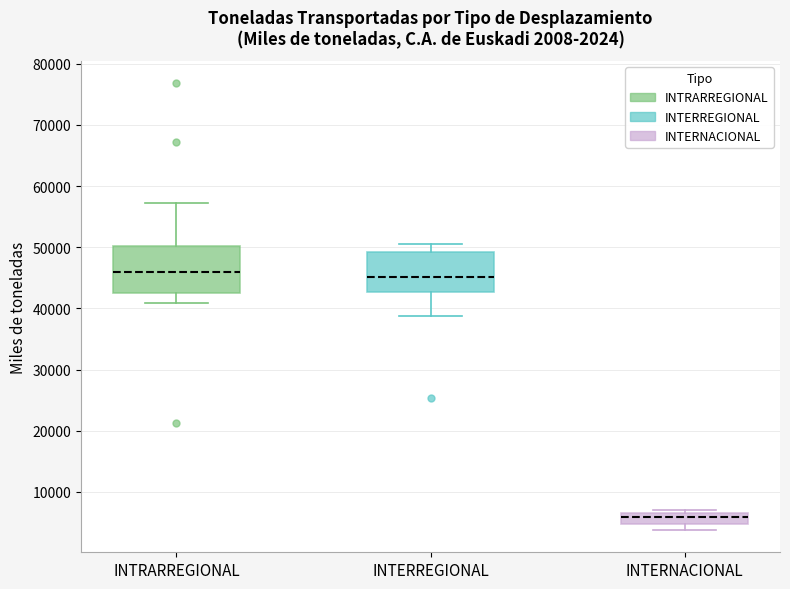

Which box is the tallest, from its lower edge to its upper edge?

INTRARREGIONAL